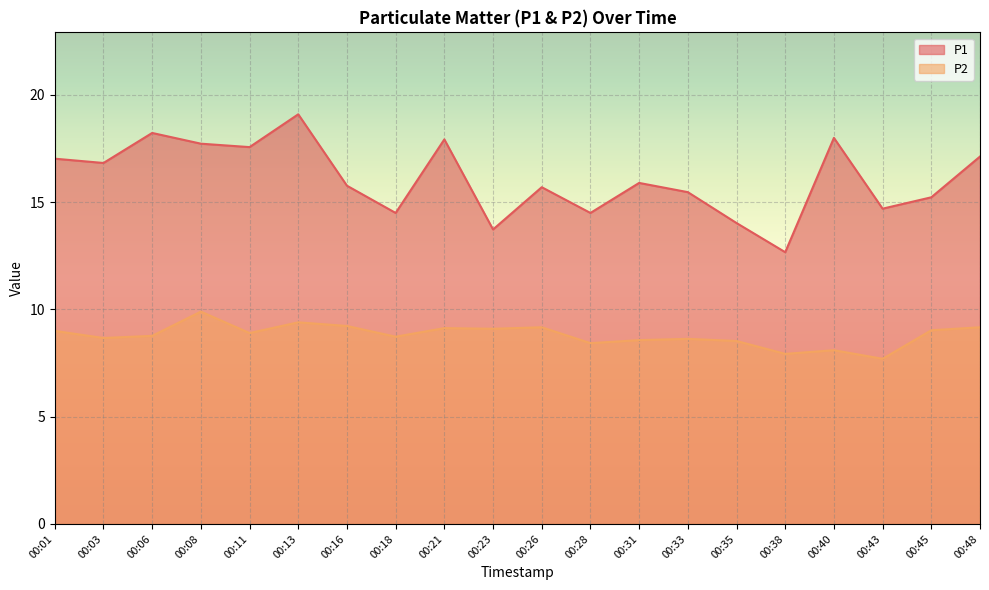

What are all the series names shown in the legend?

P1, P2